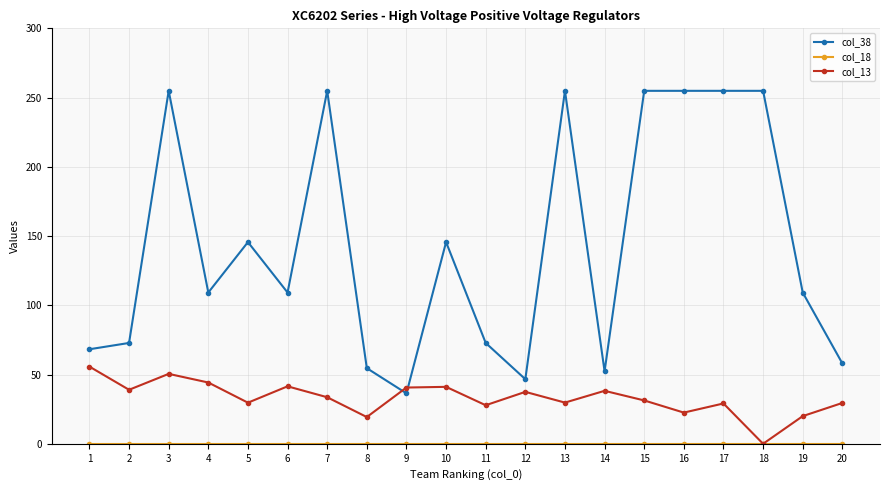

The value of col_13 at 10 is 41.1. True or false?

True